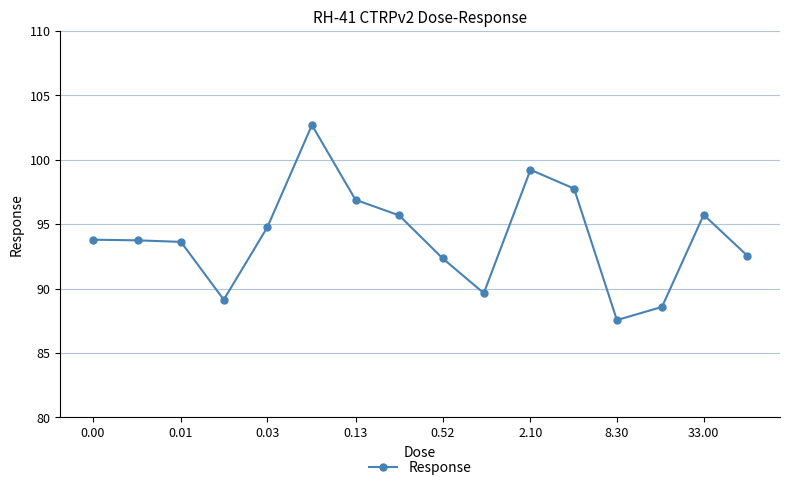

What is the average value?

94.0